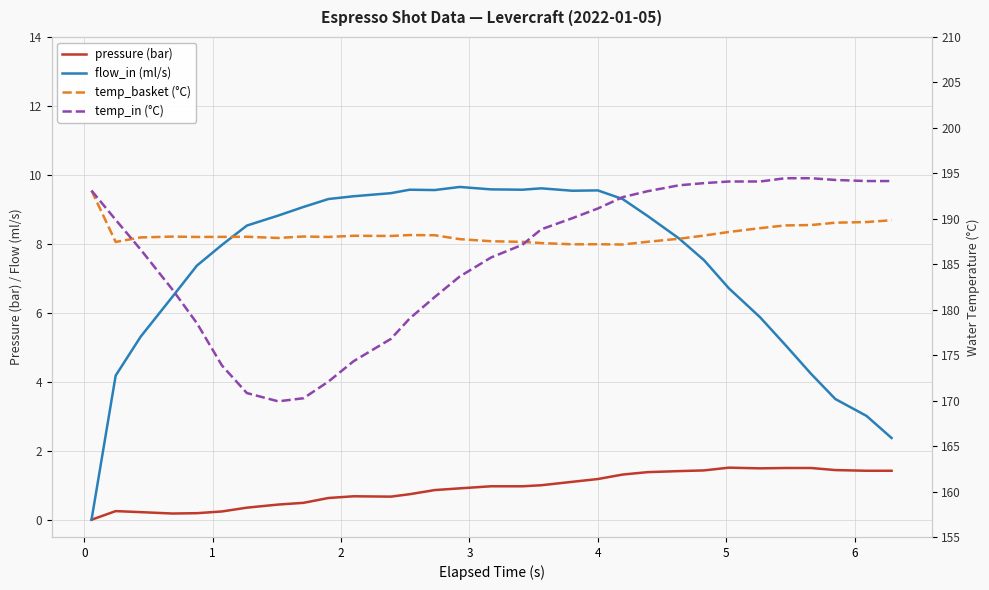

The pressure (bar) series shows 0.2 at 2. True or false?

True